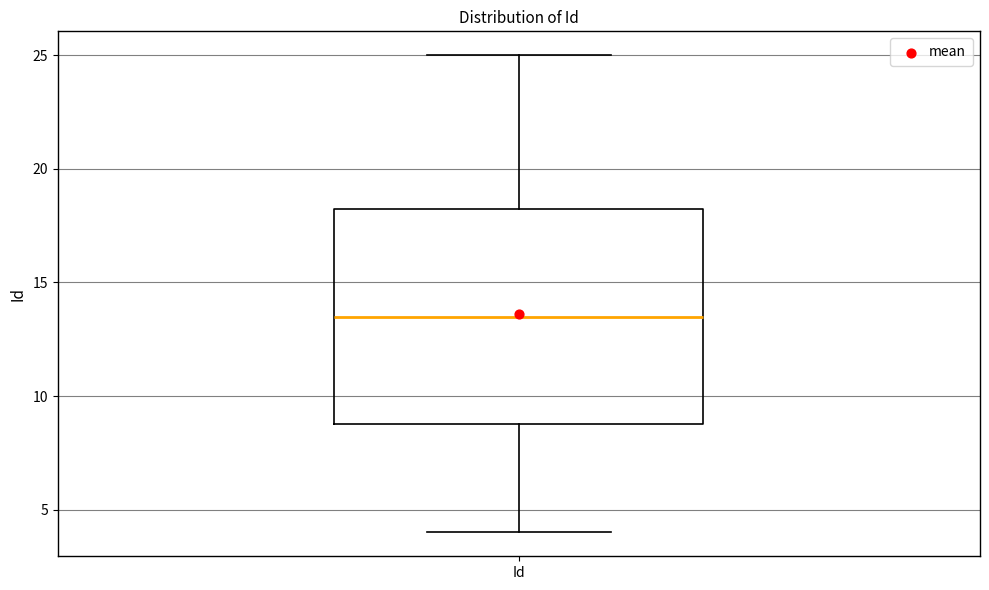

Where is the upper edge of the box for Id on the y-axis? The values are not printed on the chart, so give them approximately, as read against the axis.

18.5